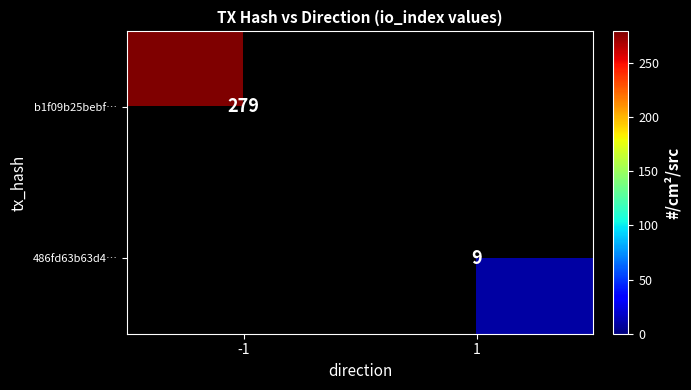

The value of b1f09b25bebf… at -1 is 279. True or false?

True